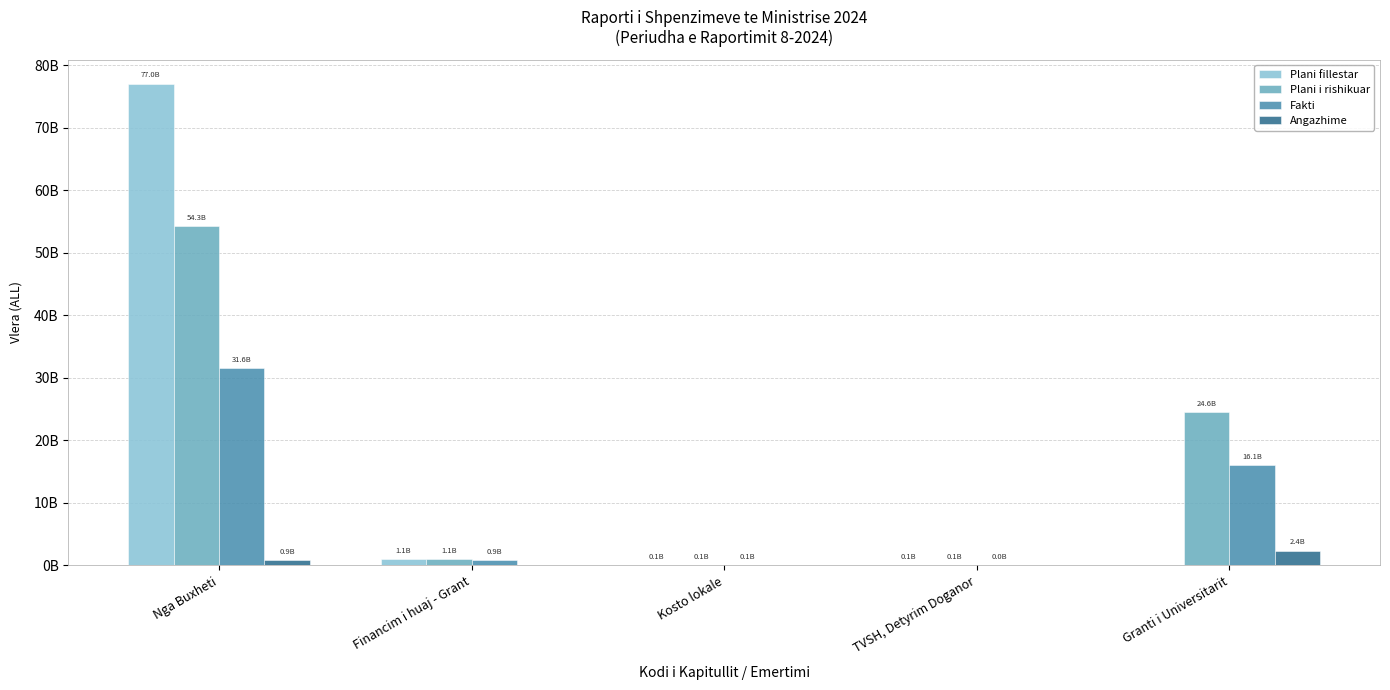

What position from the right is TVSH, Detyrim Doganor?

2